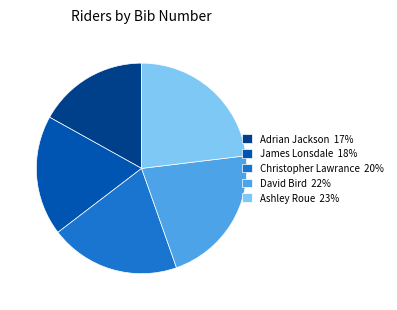

Which has a higher value, Ashley Roue 23% or David Bird 22%?

Ashley Roue 23%